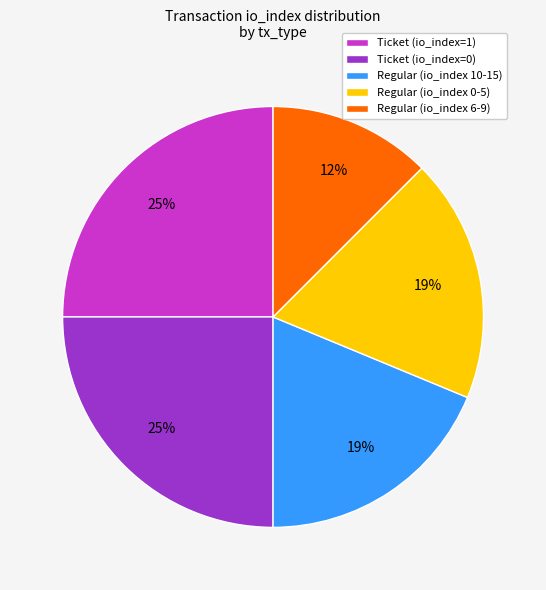

Is there a majority slice in this chart?

No